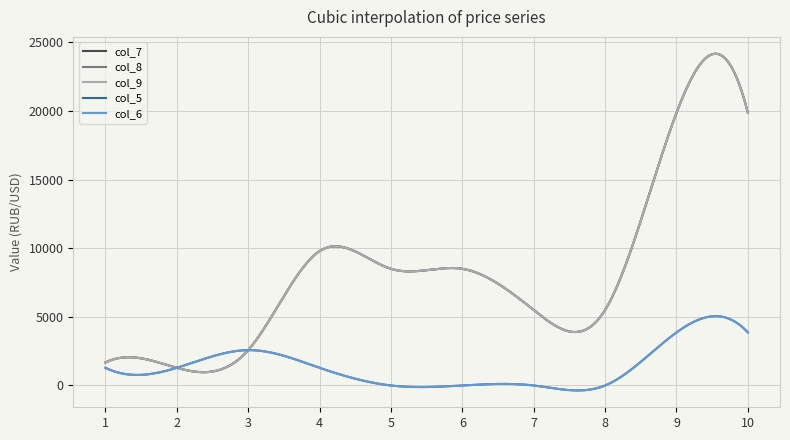

Does the chart display data point markers on the line(s)?

No